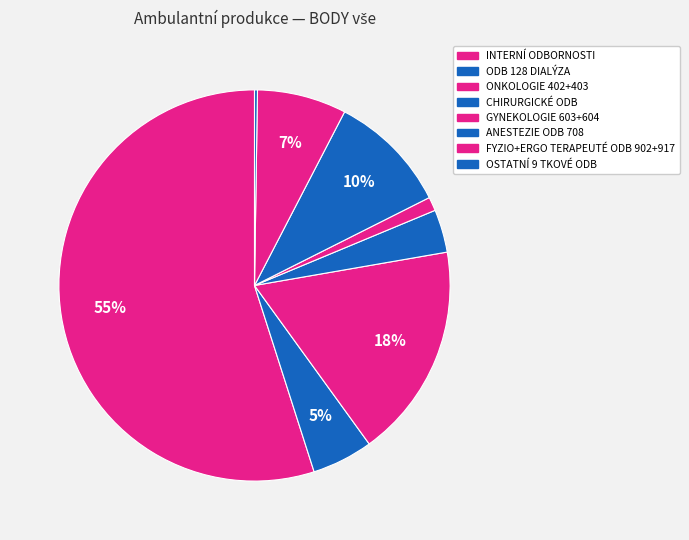

Is INTERNÍ ODBORNOSTI the majority of the pie?

Yes